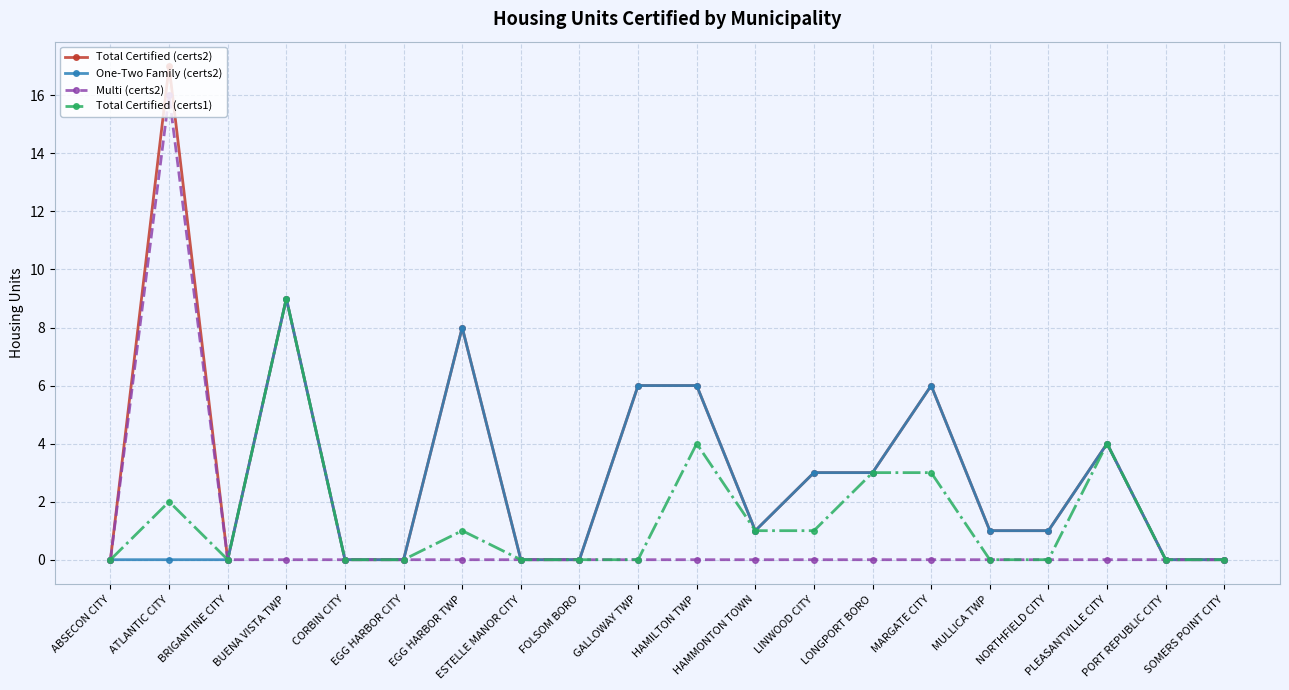

Which series has the largest total across all categories?

Total Certified (certs2)